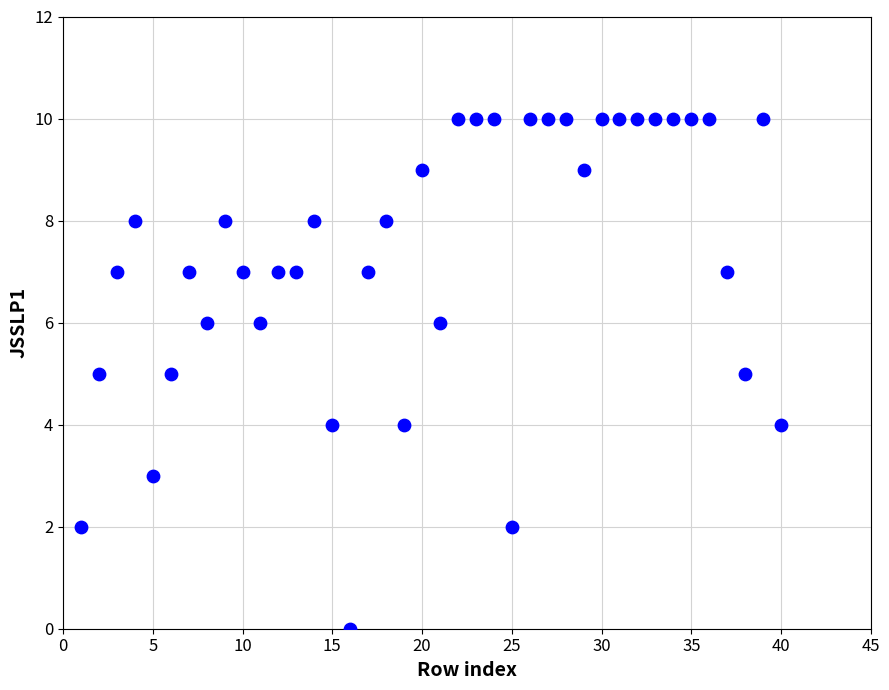

What is the range of Y values (max minus min)?

10